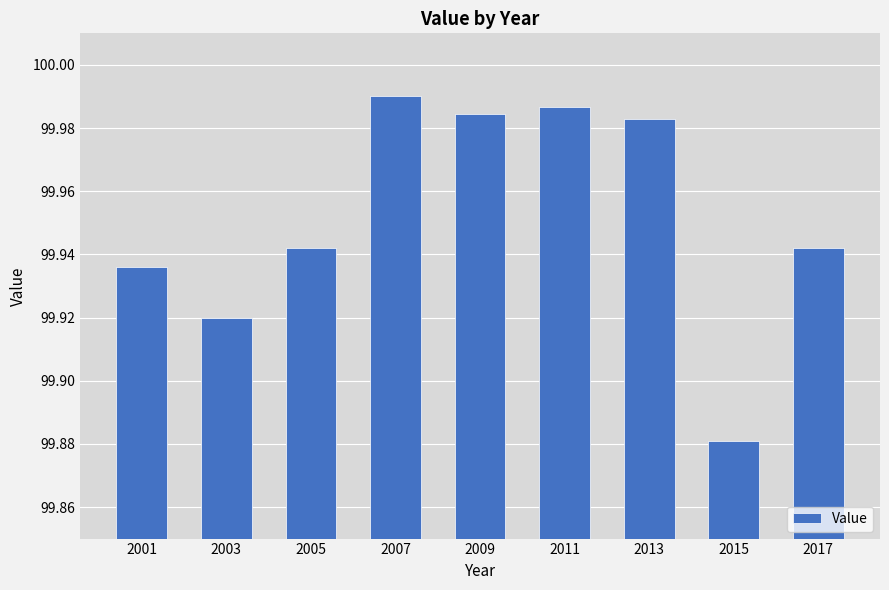

How many bars are there in total?

9